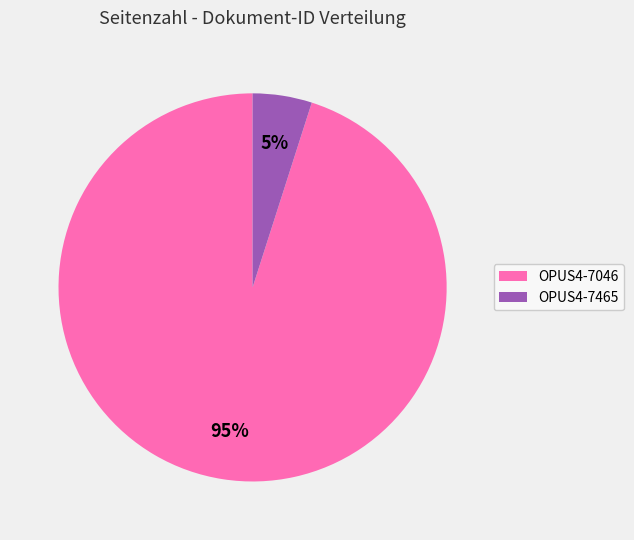

To the nearest percent, what percentage of the pie is OPUS4-7046?

95%